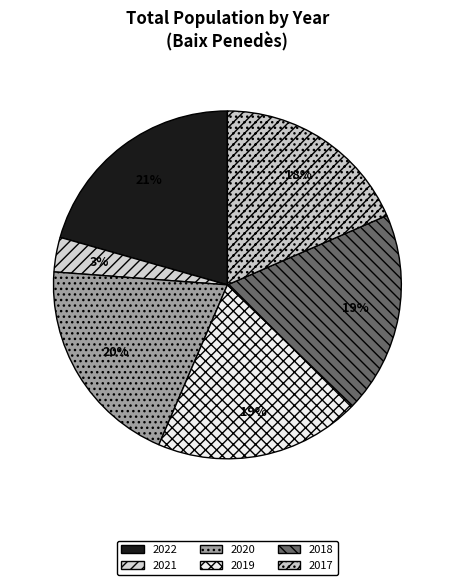

To the nearest percent, what percentage of the pie is 2018?

19%